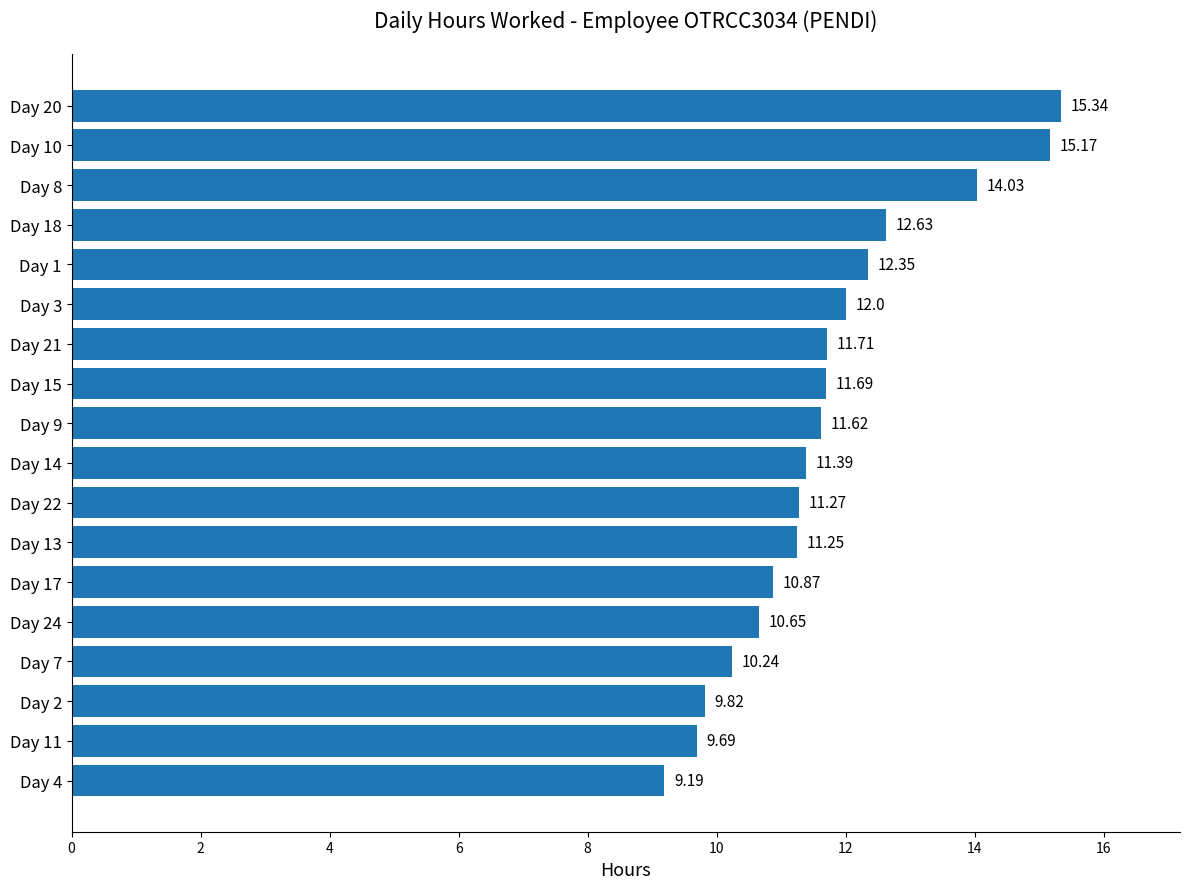

What is the change in value from Day 8 to Day 3?

-2.0